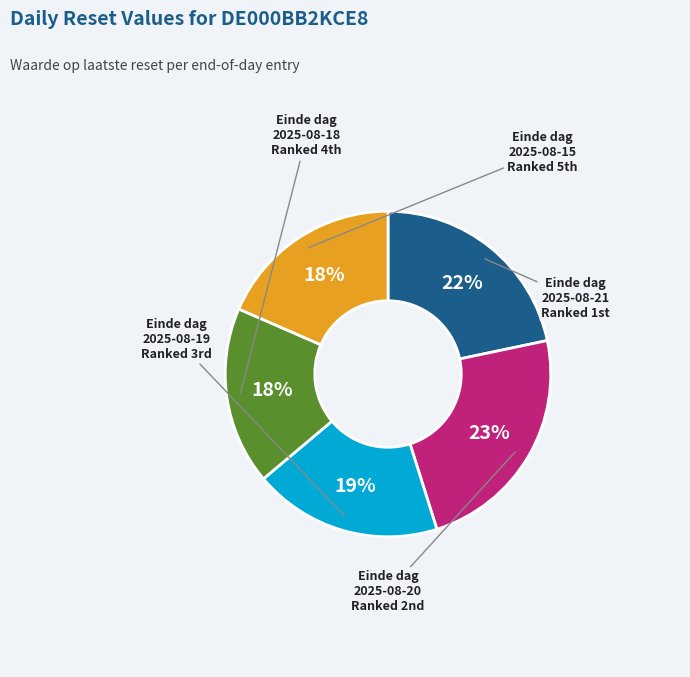

The Einde dag 2025-08-18 slice represents 18% of the pie. True or false?

True